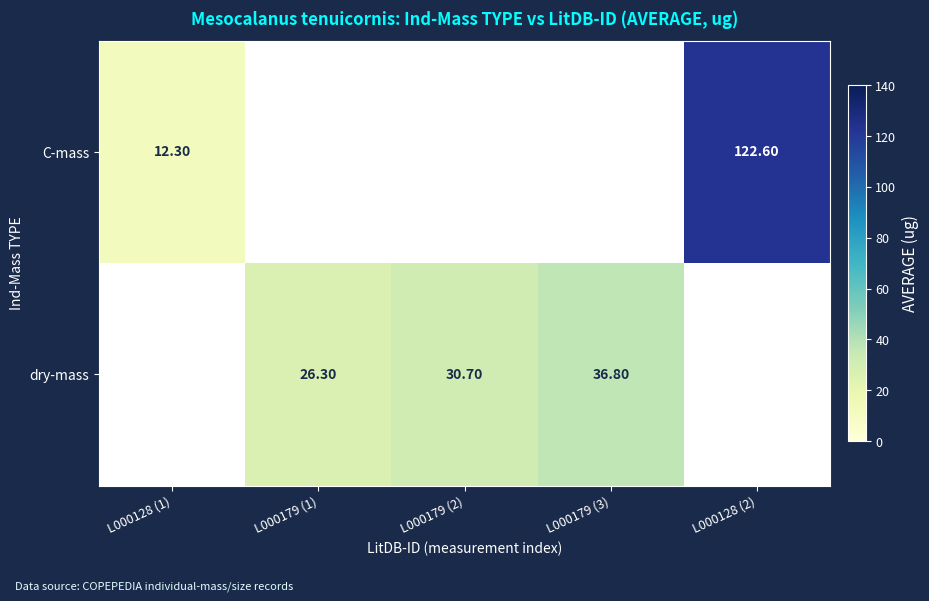

What is the difference between the C-mass values at L000128 (1) and L000128 (2)?

110.3